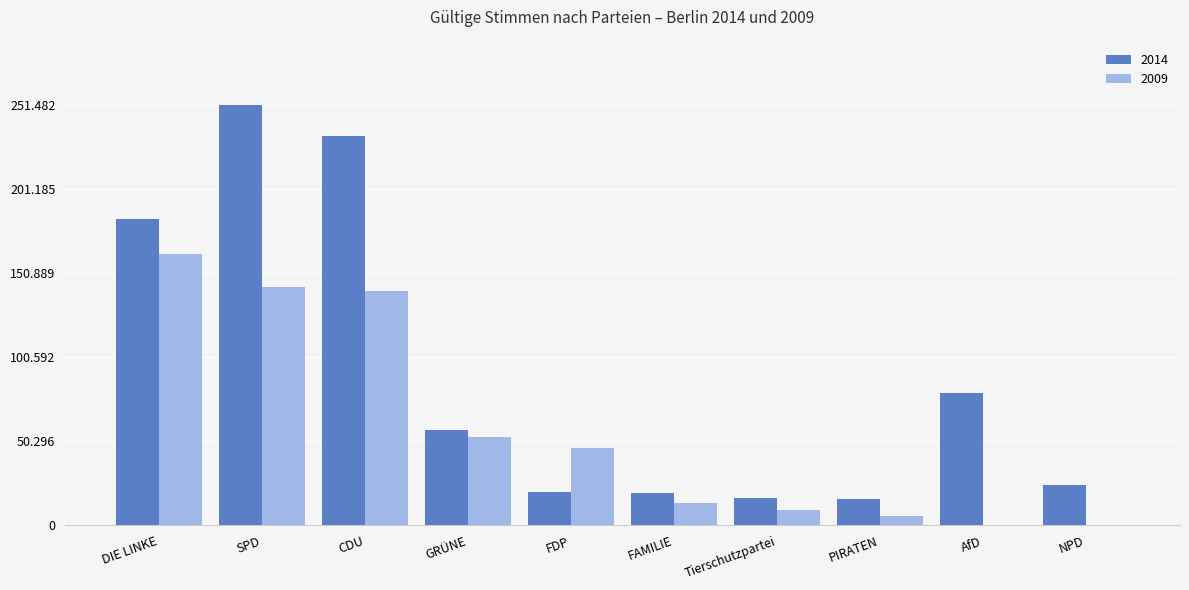

Is the value of 2009 at FAMILIE greater than the value of 2014 at DIE LINKE?

No